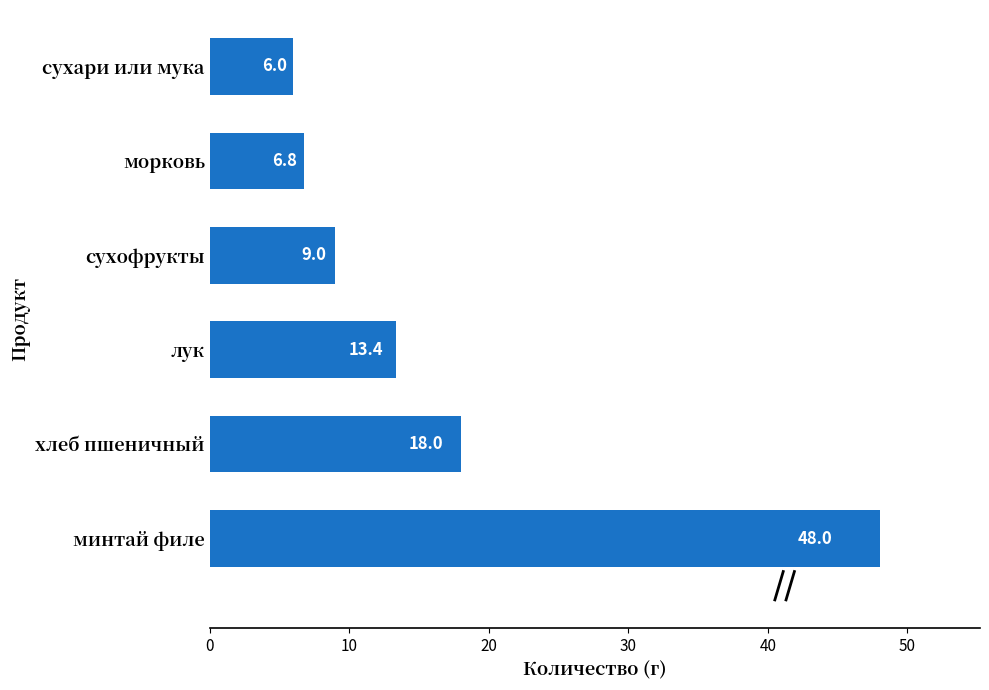

Rank the categories by value from highest to lowest.

минтай филе, хлеб пшеничный, лук, сухофрукты, морковь, сухари или мука